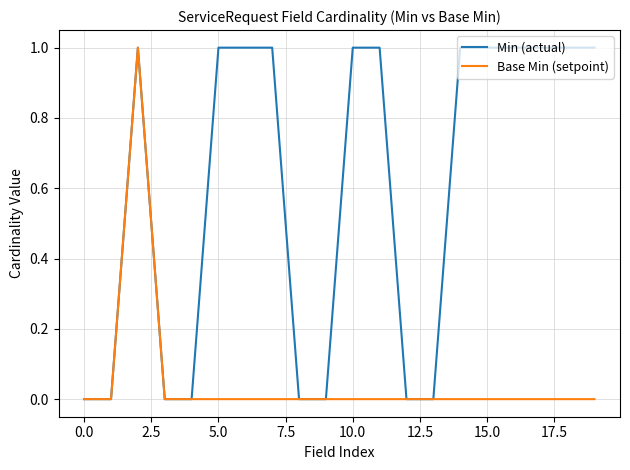

What is the highest value of the Base Min (setpoint) series?

1